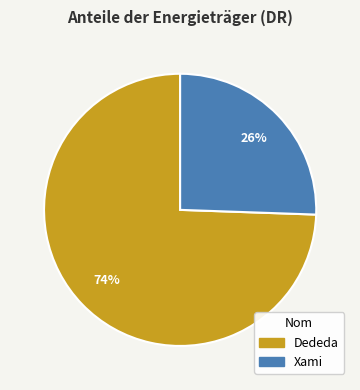

Count the number of slices in the pie.

2